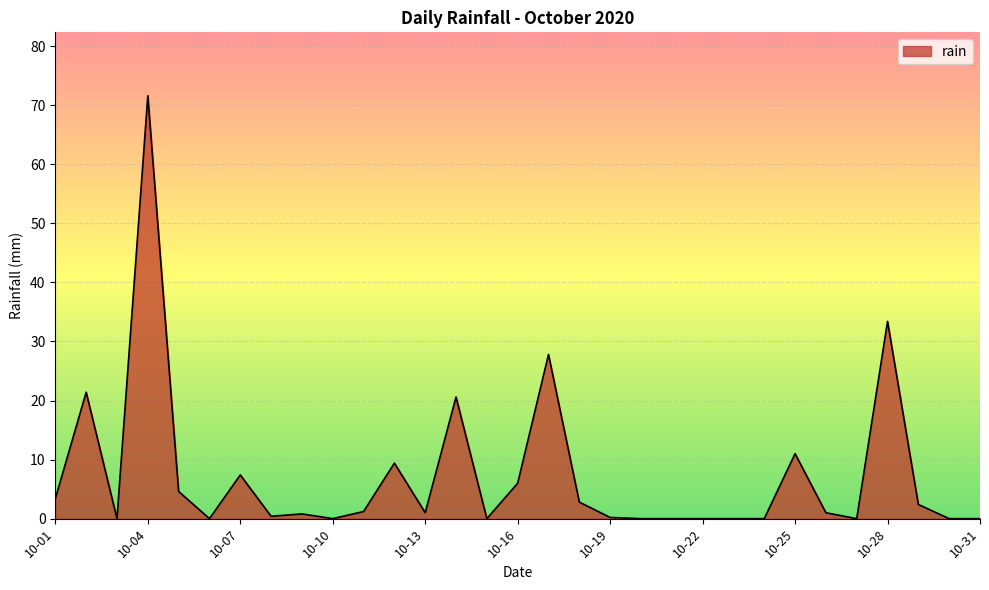

What is the difference between the maximum and minimum values?

71.6